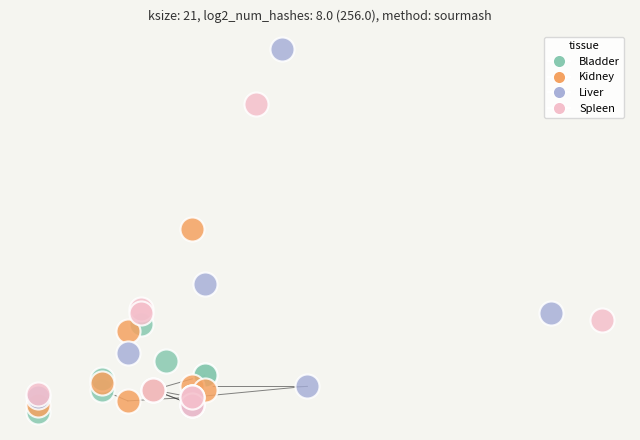

What are all the series names shown in the legend?

Bladder, Kidney, Liver, Spleen